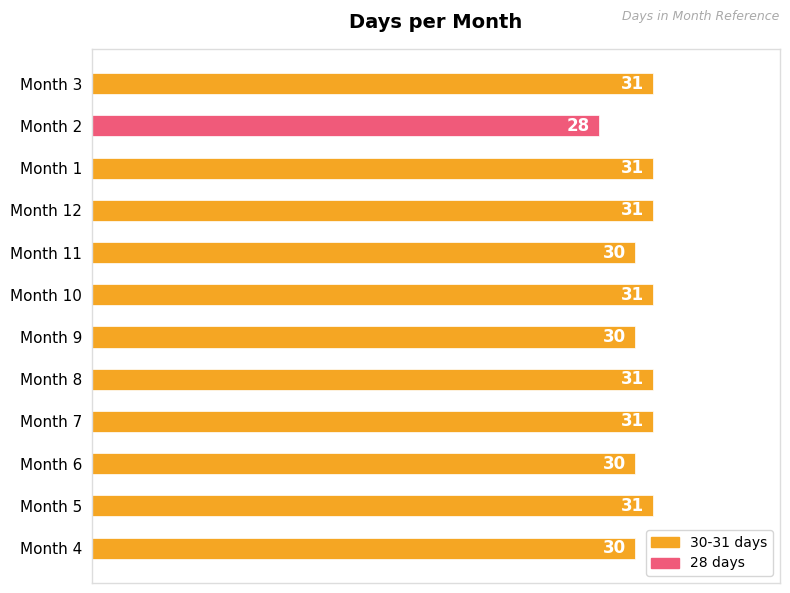

Which has a higher value, Month 5 or Month 4?

Month 5